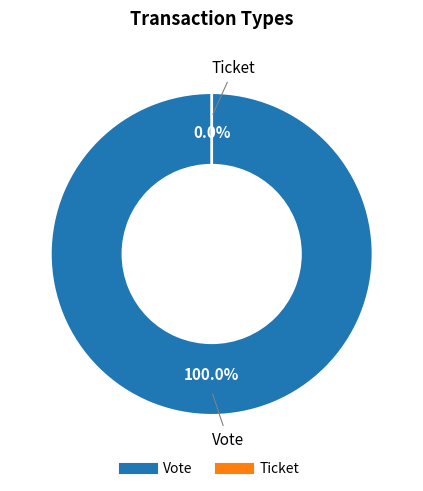

Rank the categories by value from highest to lowest.

Vote, Ticket